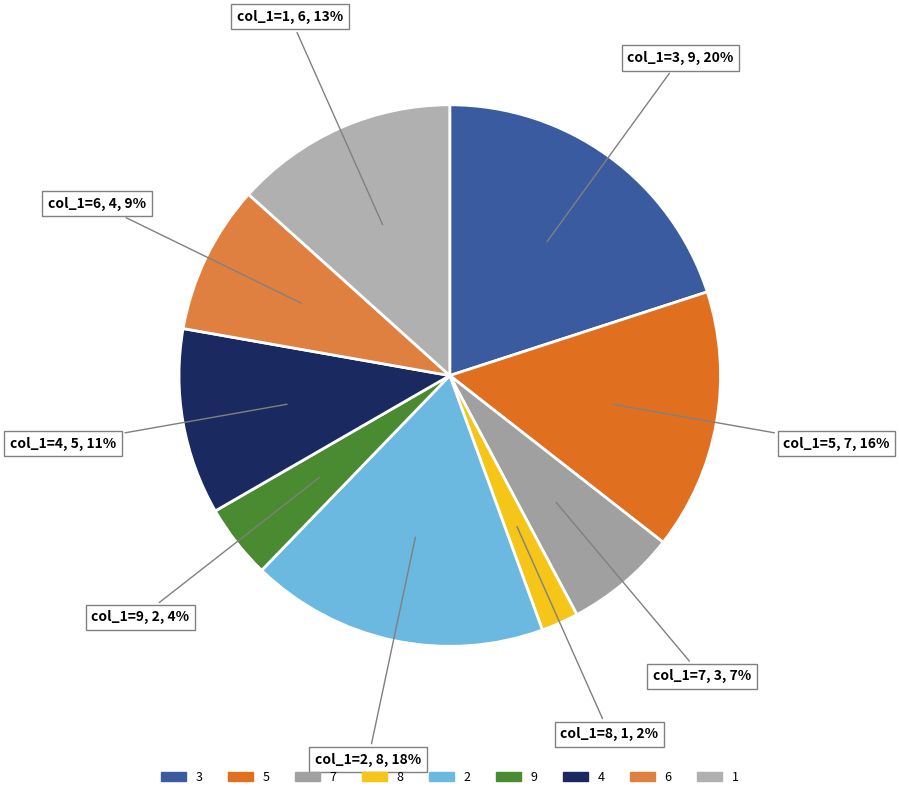

Does 1 represent more than half of the total?

No